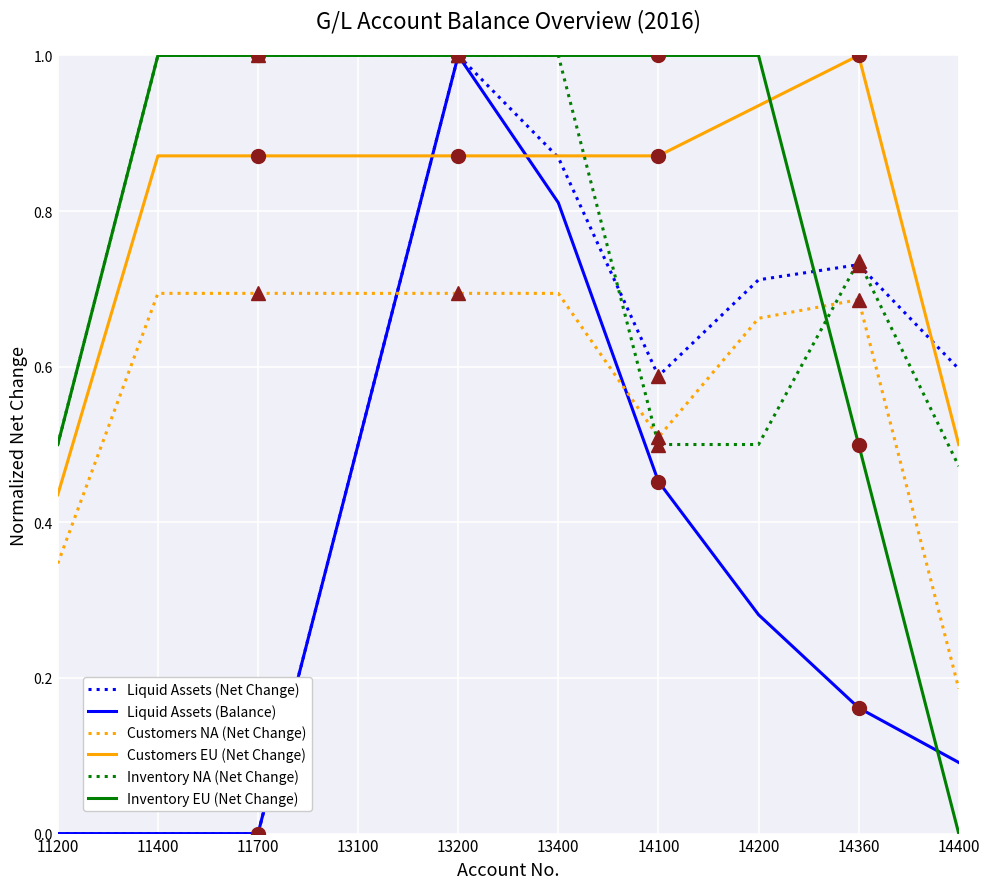

Does the chart have visible grid lines?

Yes